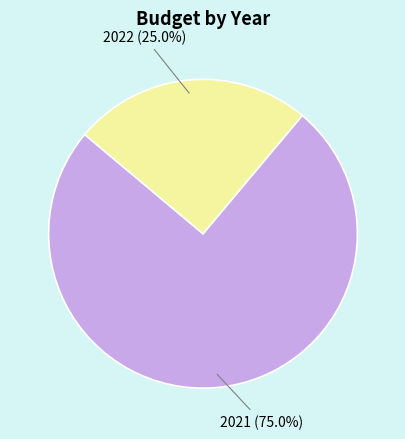

Does 2021 represent more than half of the total?

Yes